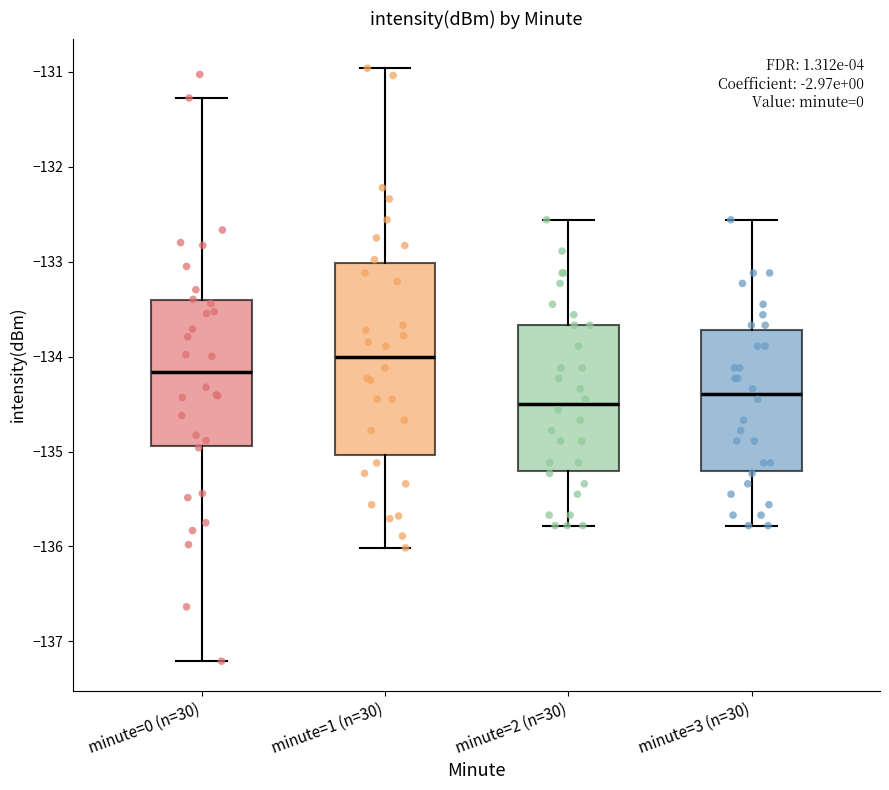

Comparing the boxes themselves (not the whiskers), which one is the tallest?

minute=1 (n=30)